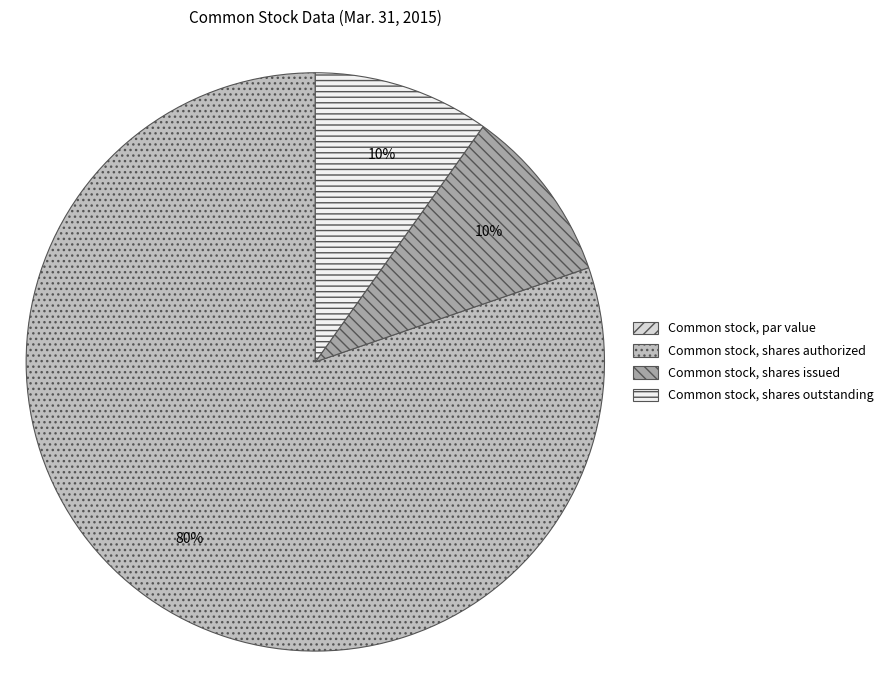

Which slice is the largest?

Common stock, shares authorized